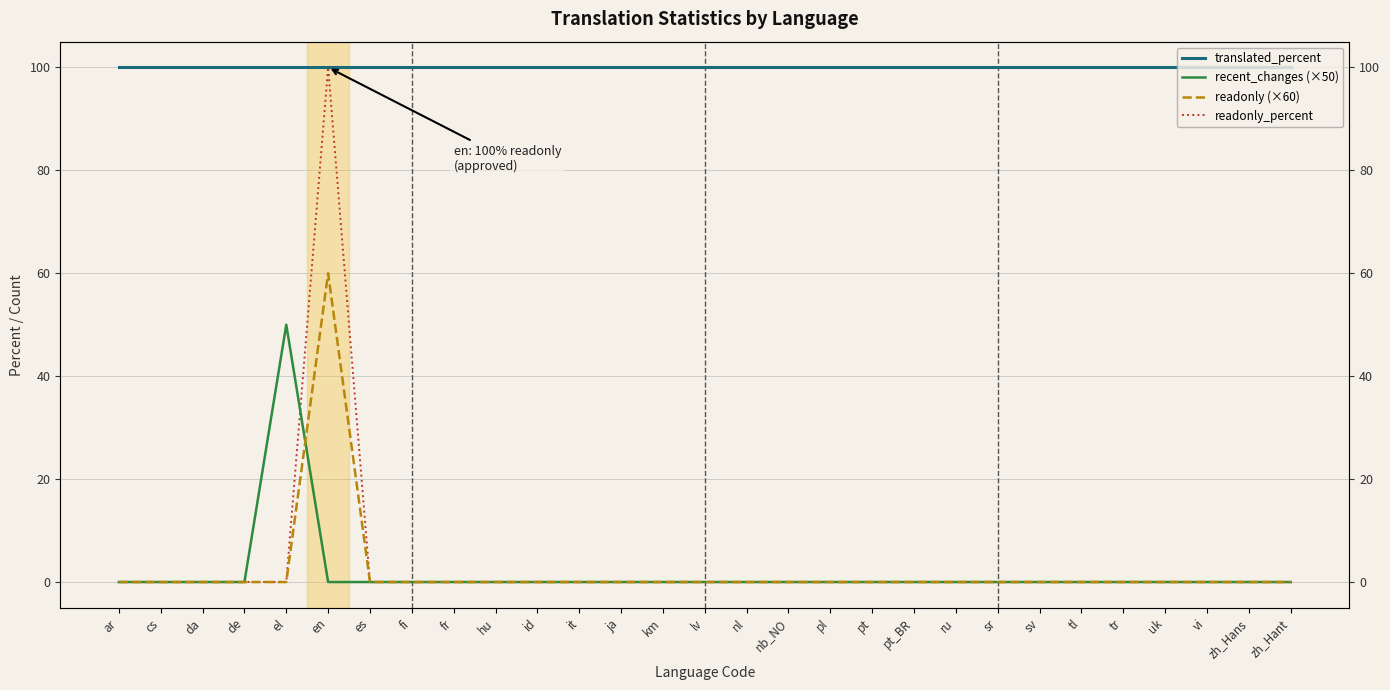

At which category is the sum across all series the highest?

en